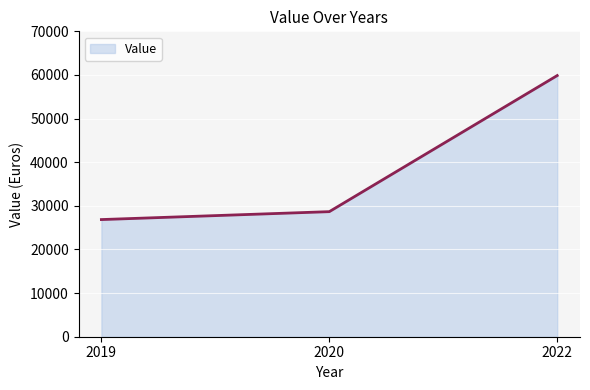

True or false: the data shows 59862 at 2022.

True